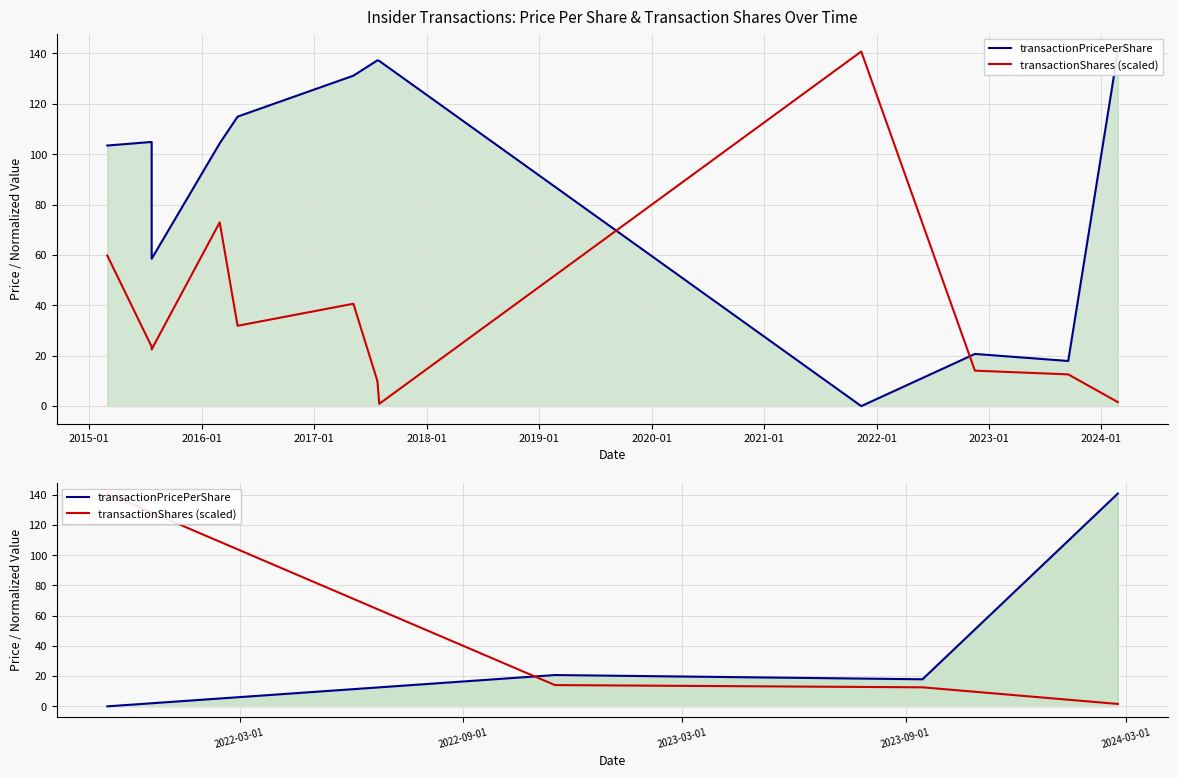

What is the maximum value shown in the chart?

140.8